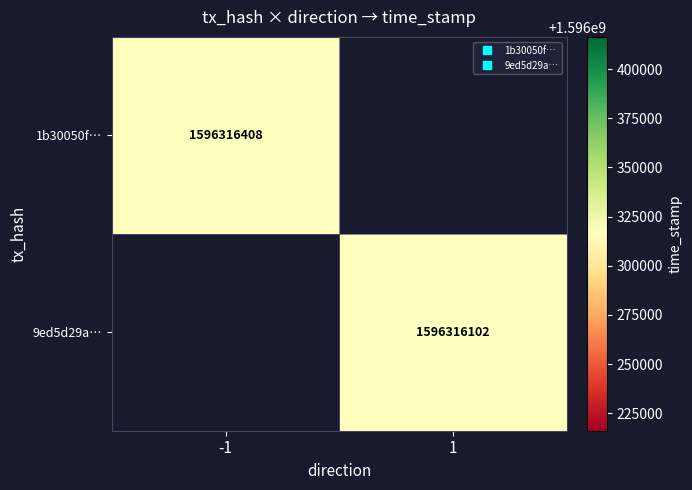

Rank the series by their maximum value, from highest to lowest.

1b30050f7078342c13fdb22cea2c283c4af3597, 9ed5d29af07bab005e995489dc530b3b6cf6378